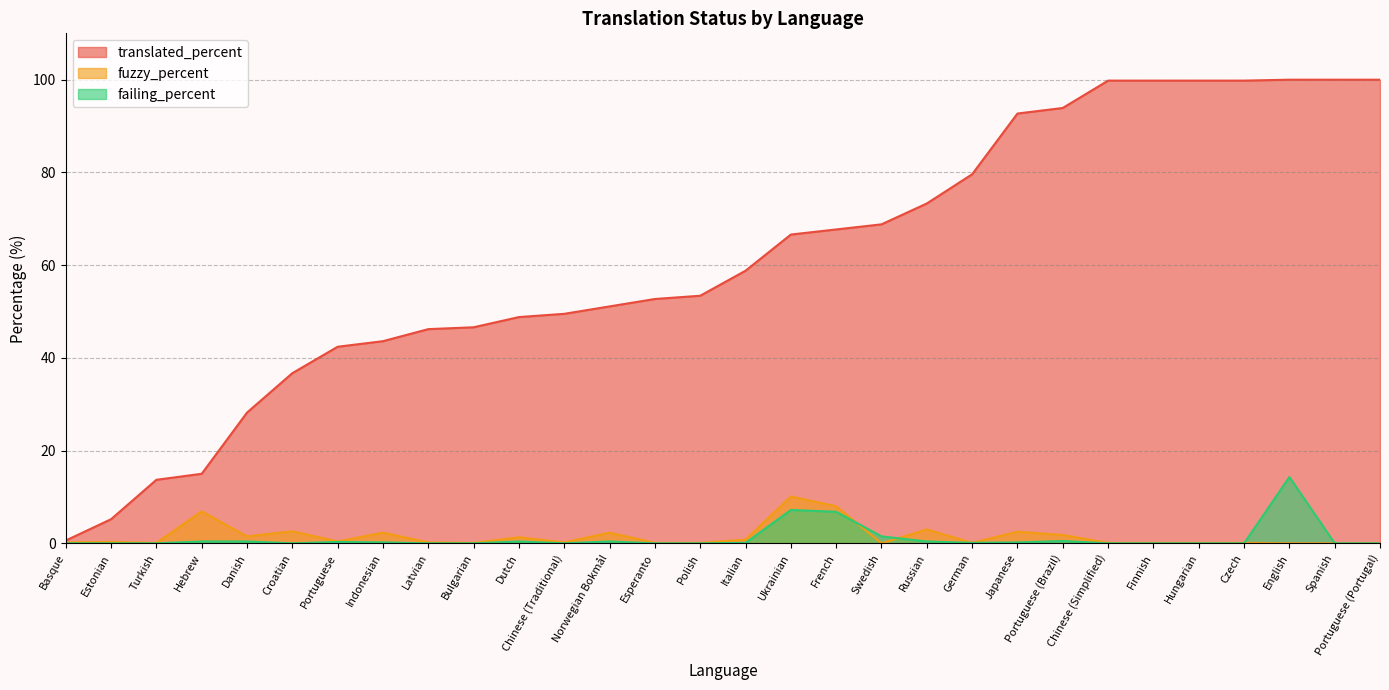

Which series has the largest total across all categories?

translated_percent